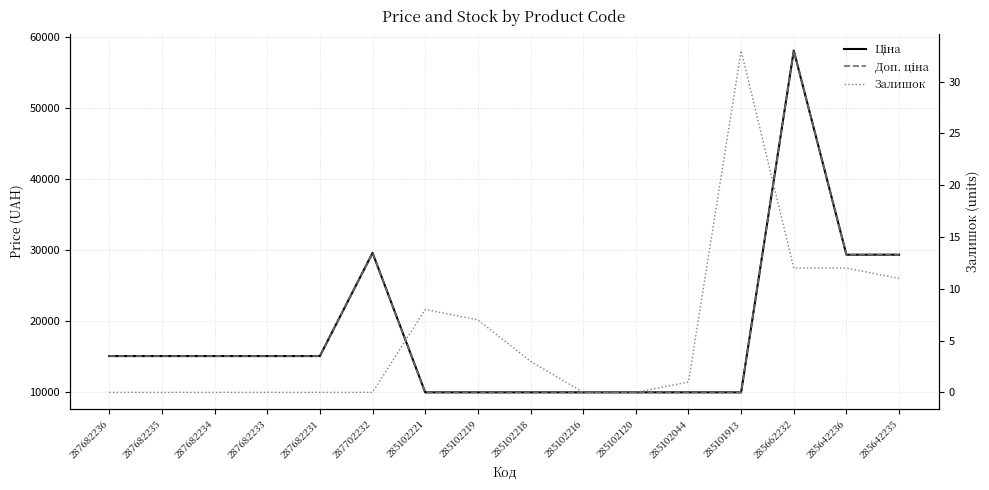

What is the label of the 10th point from the right?

285102221